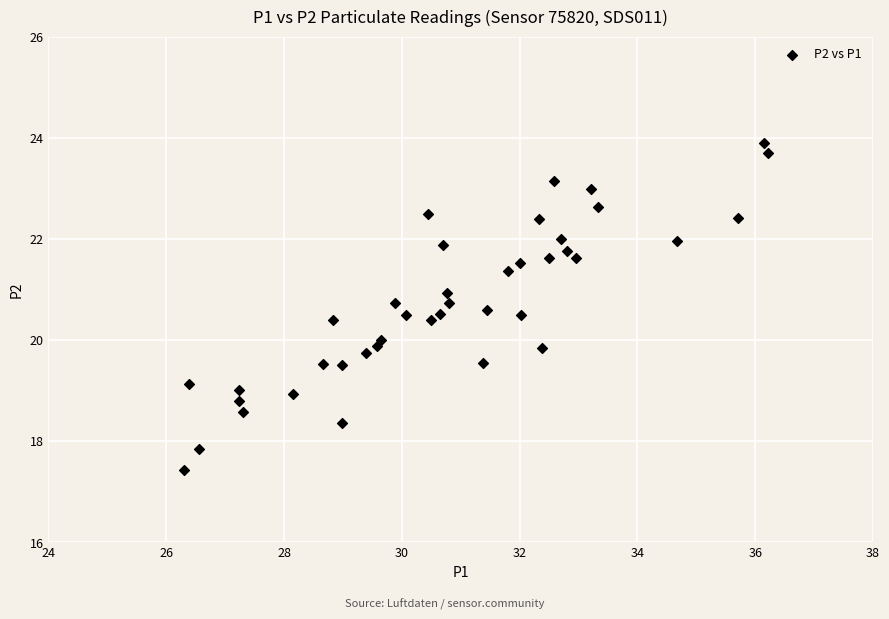

What is the range of Y values (max minus min)?

6.5